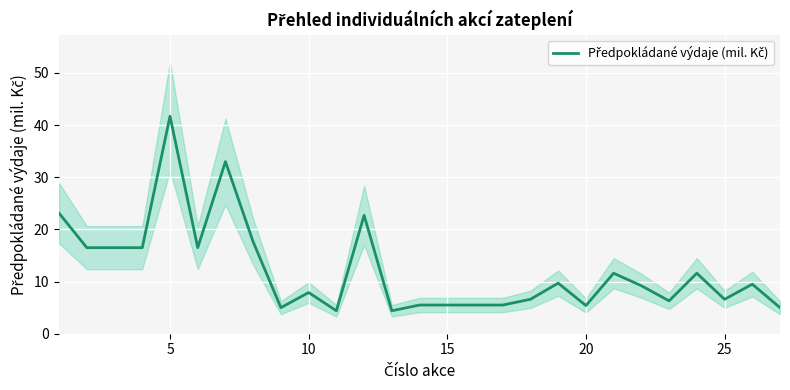

True or false: there are more than 2 points higher than both neighbors.

True